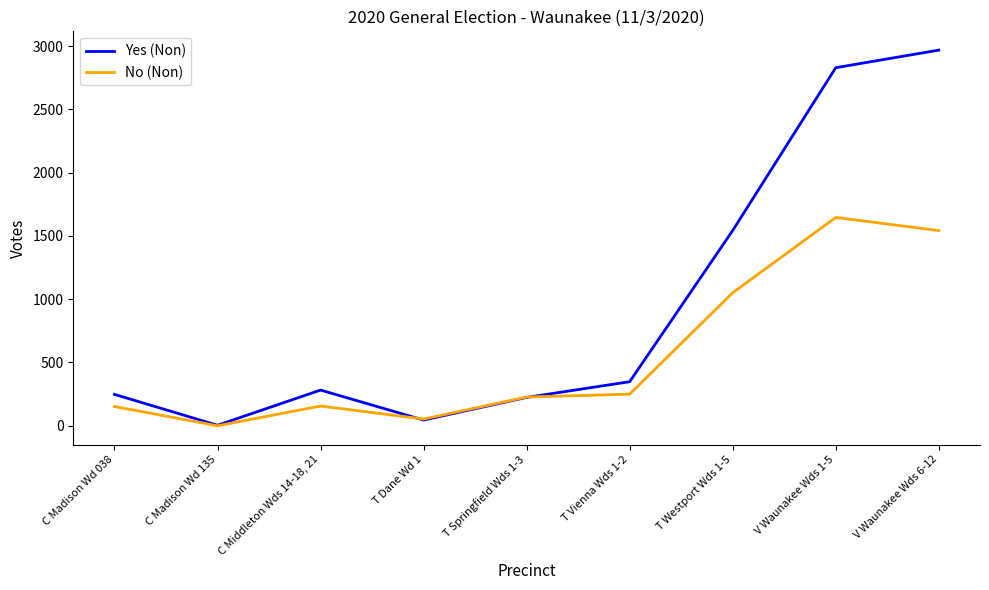

List the series in order of their peak value, highest first.

Yes (Non), No (Non)